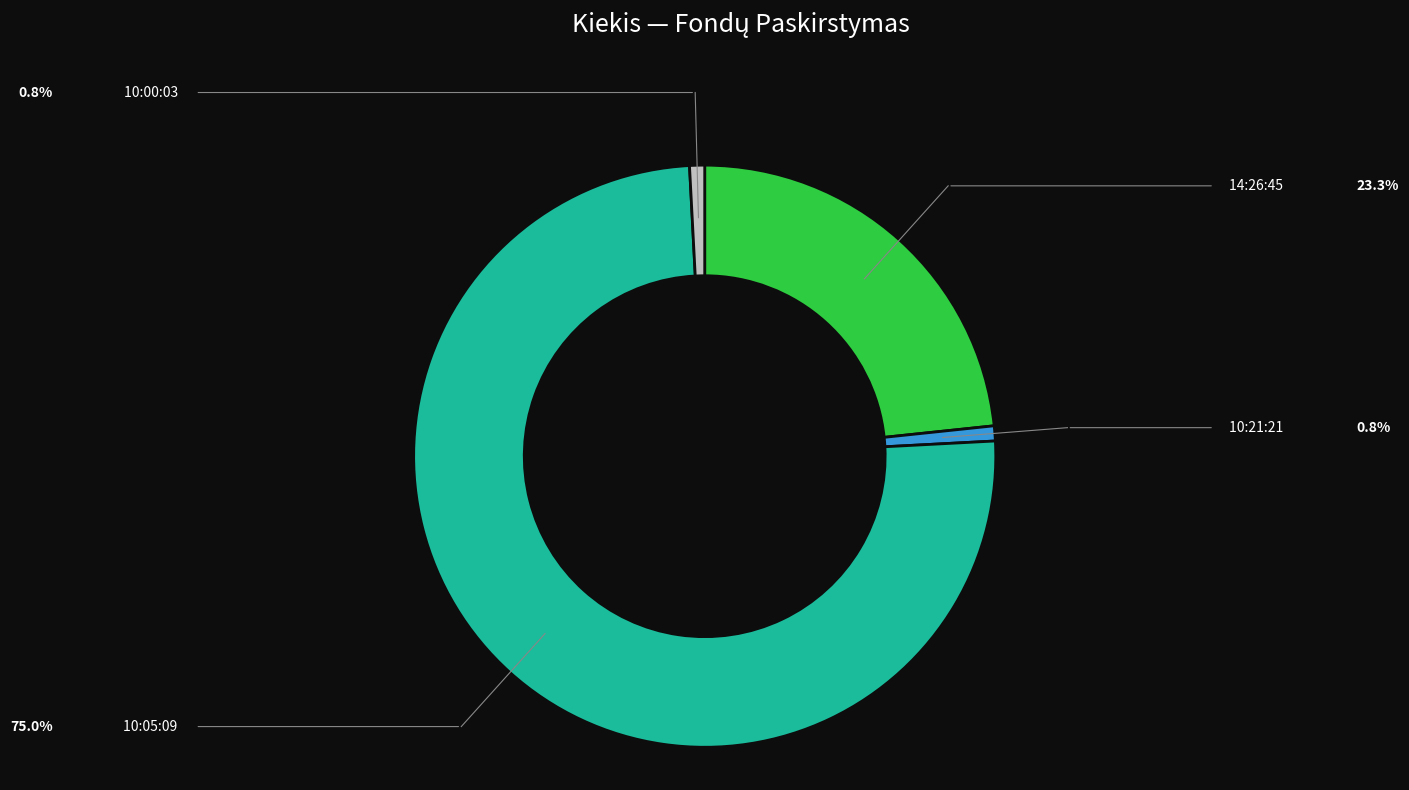

What percentage is NOT represented by 10:00:03?

99.2%